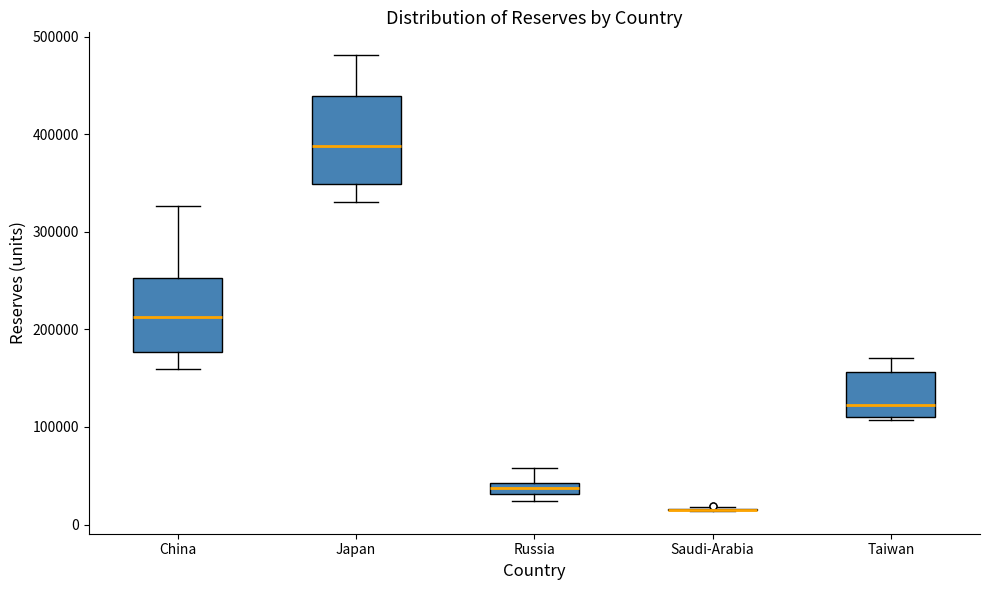

Which box is the tallest, from its lower edge to its upper edge?

Japan